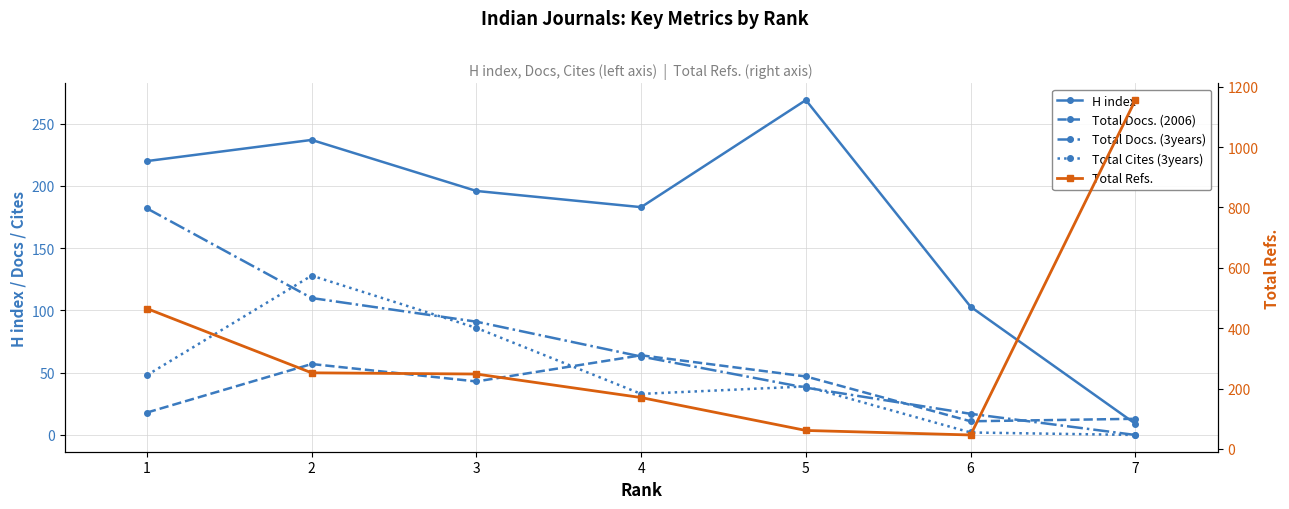

At which label does Total Docs. (2006) first exceed 43?

2